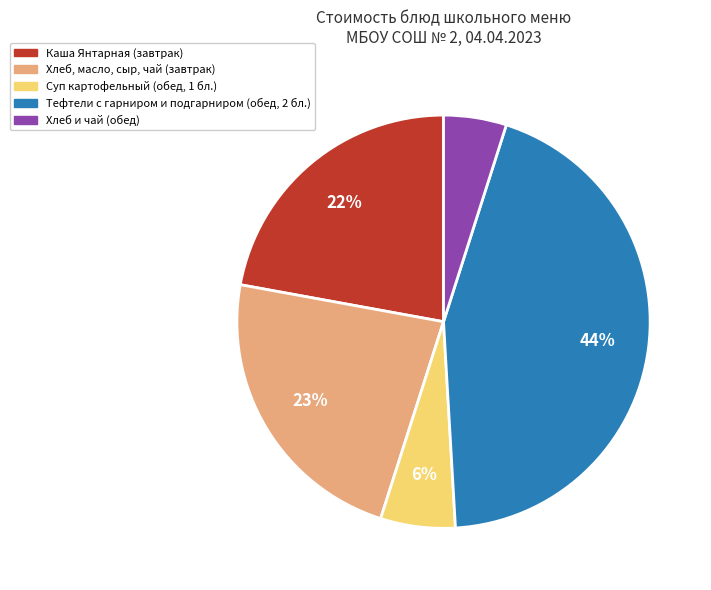

Is there a majority slice in this chart?

No